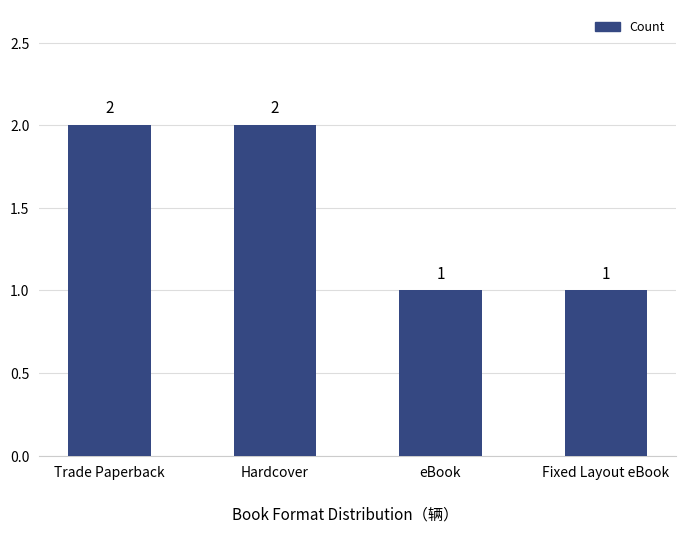

What is the label of the 1st bar from the left?

Trade Paperback